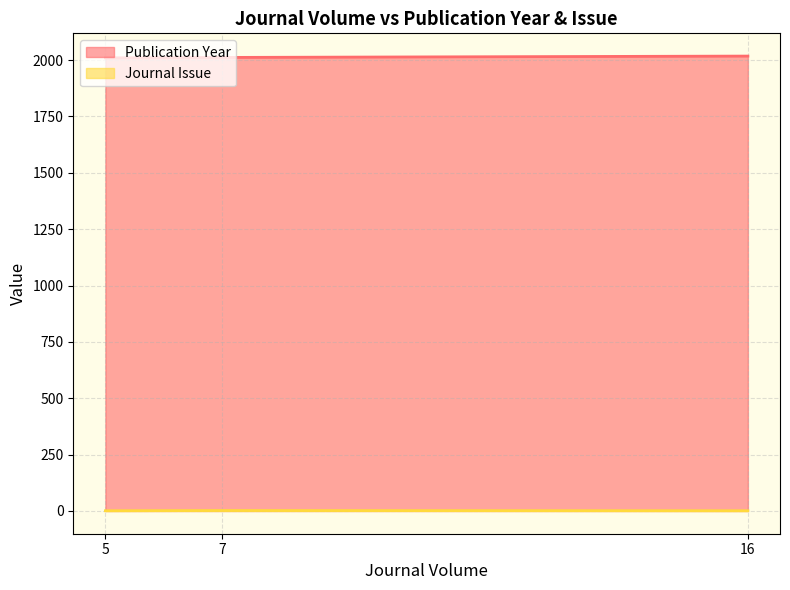

What is the difference between the Journal Issue values at 7 and 16?

1